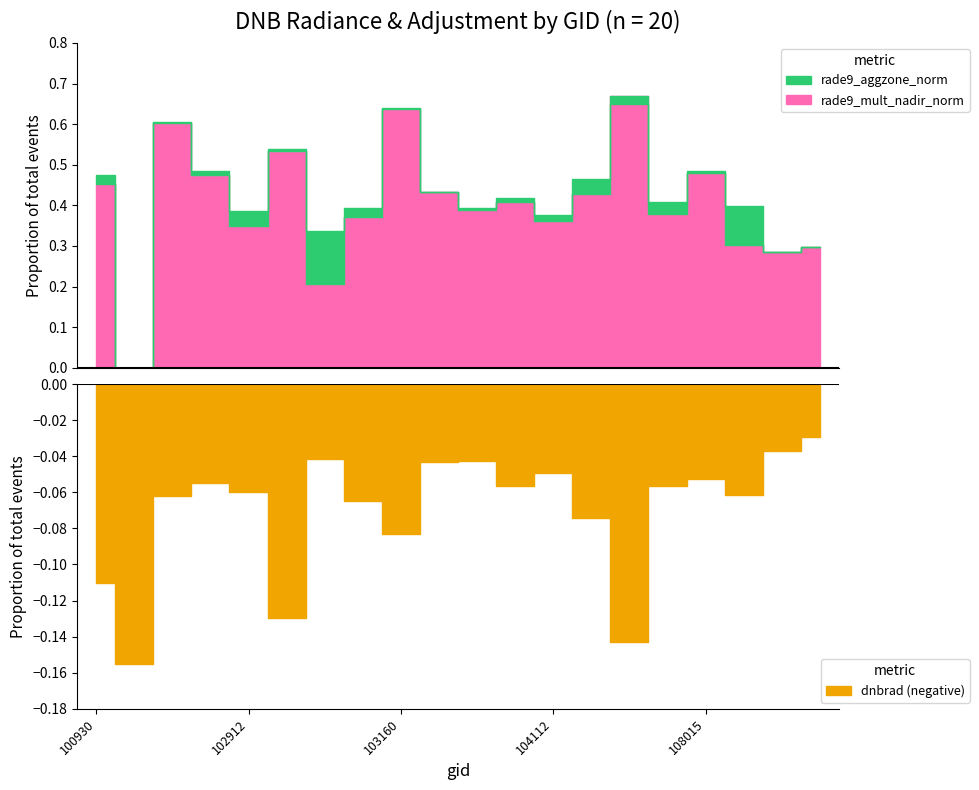

Between 103032 and 103279, which series saw the biggest shift?

rade9_mult_nadir_norm